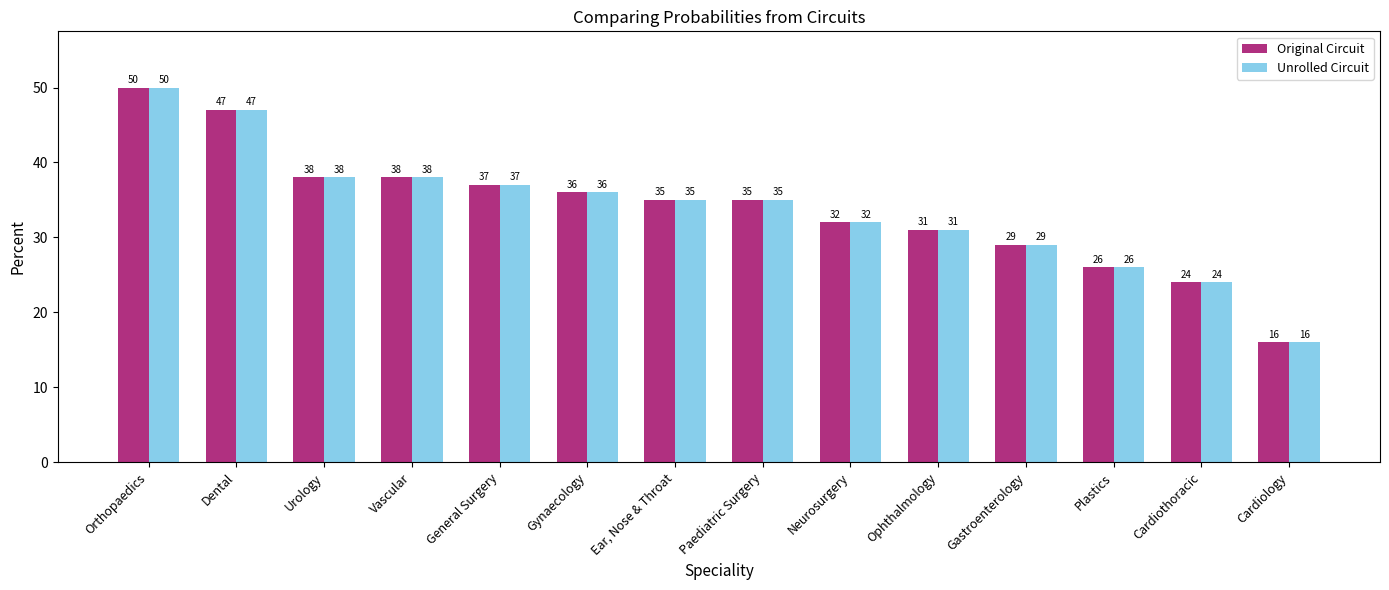

What is the sum of all Original Circuit values?

474